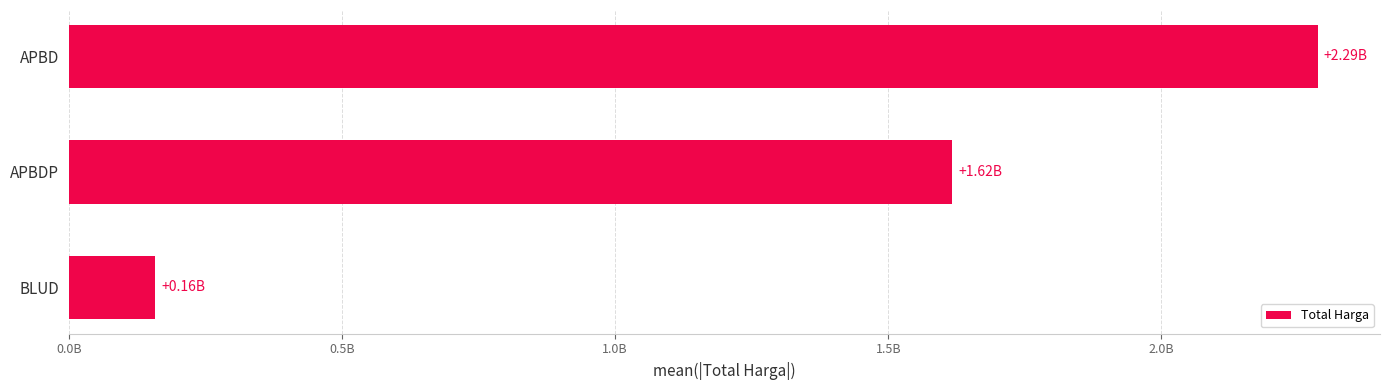

What is the greatest value displayed?

2285757245